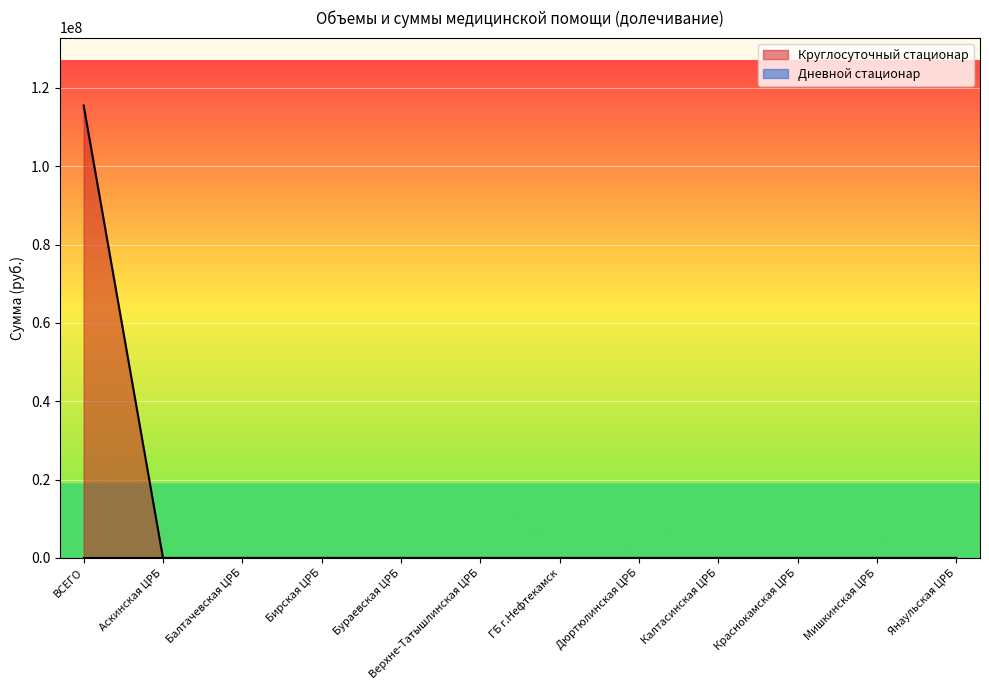

Reading left to right, transcribe all the data shown in this chart.

ВСЕГО=115532557.6	Аскинская ЦРБ=0.0	Балтачевская ЦРБ=0.0	Бирская ЦРБ=0.0	Бураевская ЦРБ=0.0	Верхне-Татышлинская ЦРБ=0.0	ГБ г.Нефтекамск=0.0	Дюртюлинская ЦРБ=0.0	Калтасинская ЦРБ=0.0	Краснокамская ЦРБ=0.0	Мишкинская ЦРБ=0.0	Янаульская ЦРБ=0.0